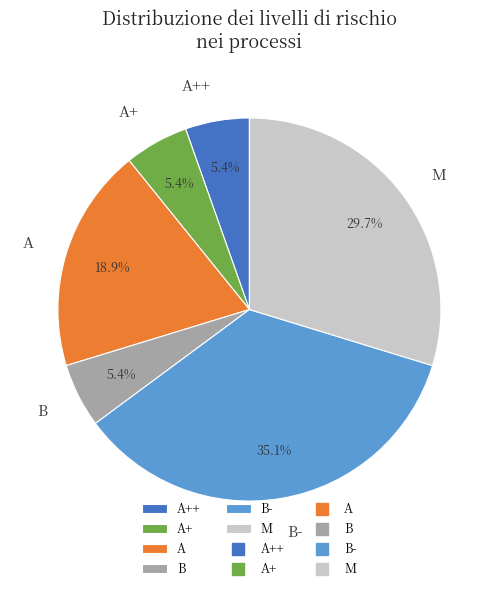

What portion of the pie excludes B-?

64.9%